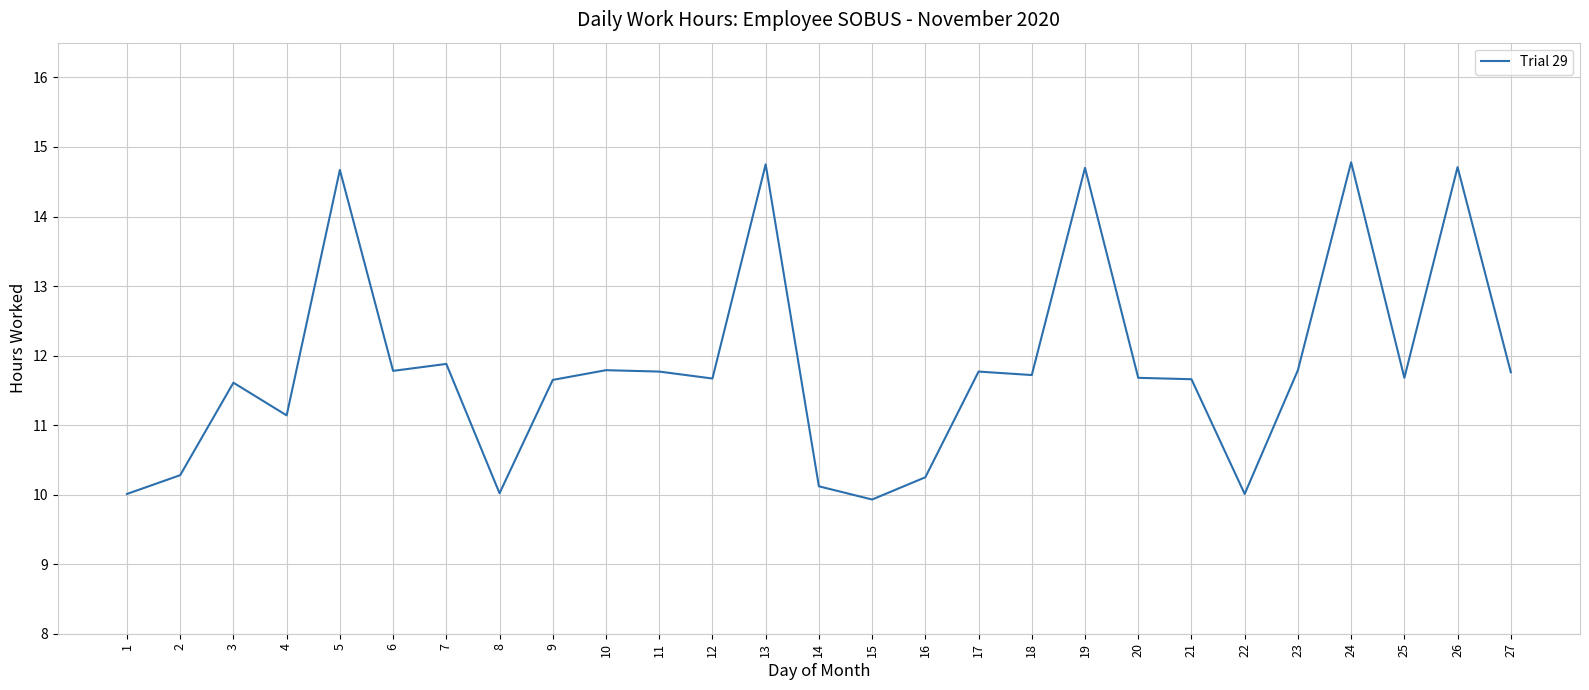

Between 23 and 22, which is larger?

23